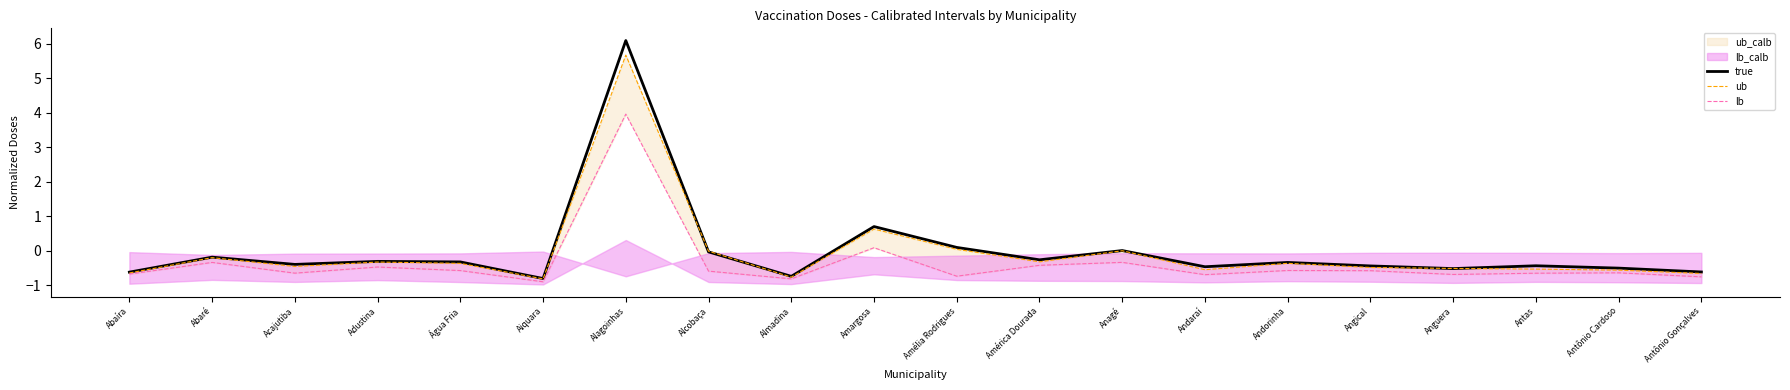

Reading left to right, transcribe all the data shown in this chart.

true: -0.6	-0.2	-0.4	-0.3	-0.3	-0.8	6.1	-0.0	-0.7	0.7	0.1	-0.3	0.0	-0.5	-0.3	-0.4	-0.5	-0.4	-0.5	-0.6
ub: -0.6	-0.2	-0.5	-0.3	-0.4	-0.8	5.7	-0.0	-0.8	0.6	0.0	-0.3	0.0	-0.5	-0.4	-0.5	-0.5	-0.5	-0.6	-0.7
lb: -0.7	-0.3	-0.6	-0.5	-0.6	-0.9	4.0	-0.6	-0.8	0.1	-0.7	-0.4	-0.3	-0.7	-0.6	-0.6	-0.7	-0.6	-0.6	-0.8